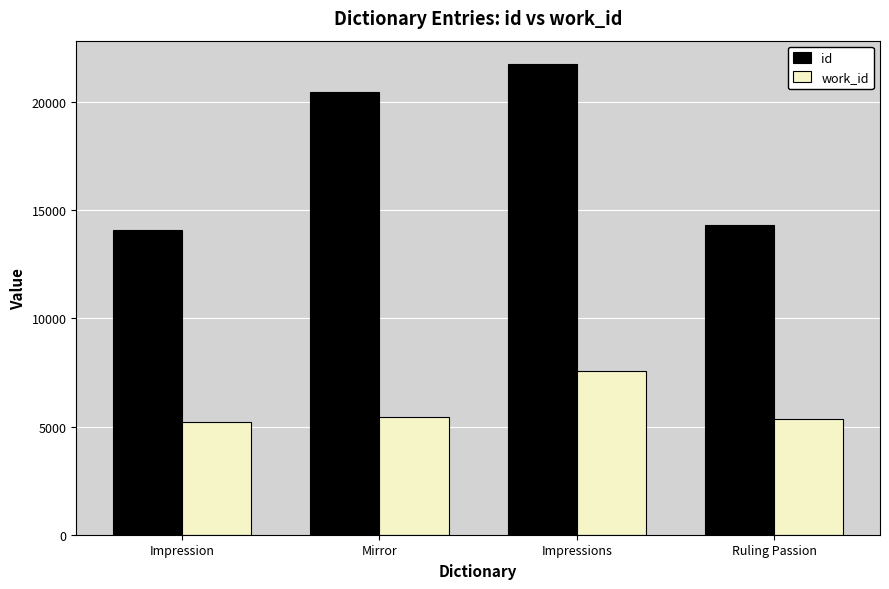

What is the total value across all series at Impression?

19296